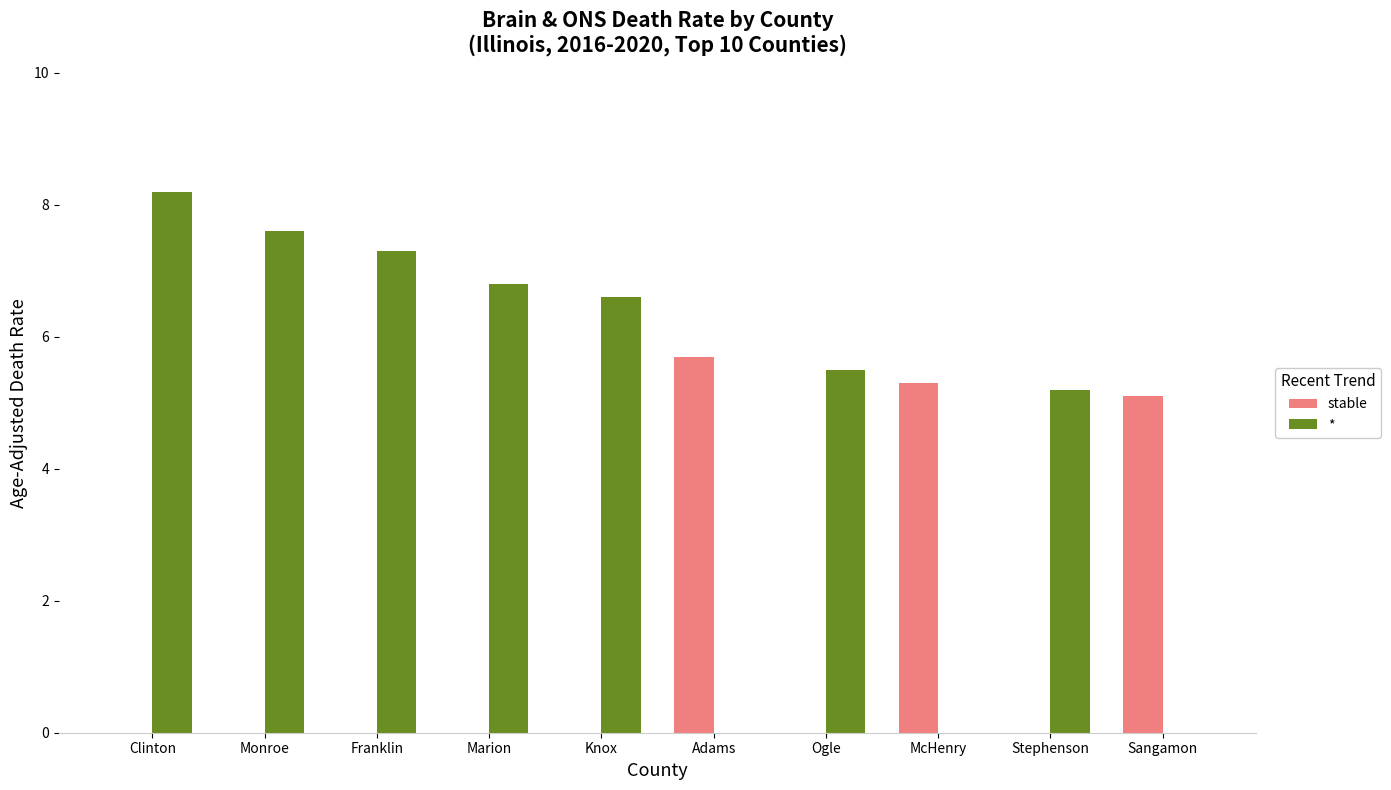

The value of stable at Clinton is 0.0. True or false?

True